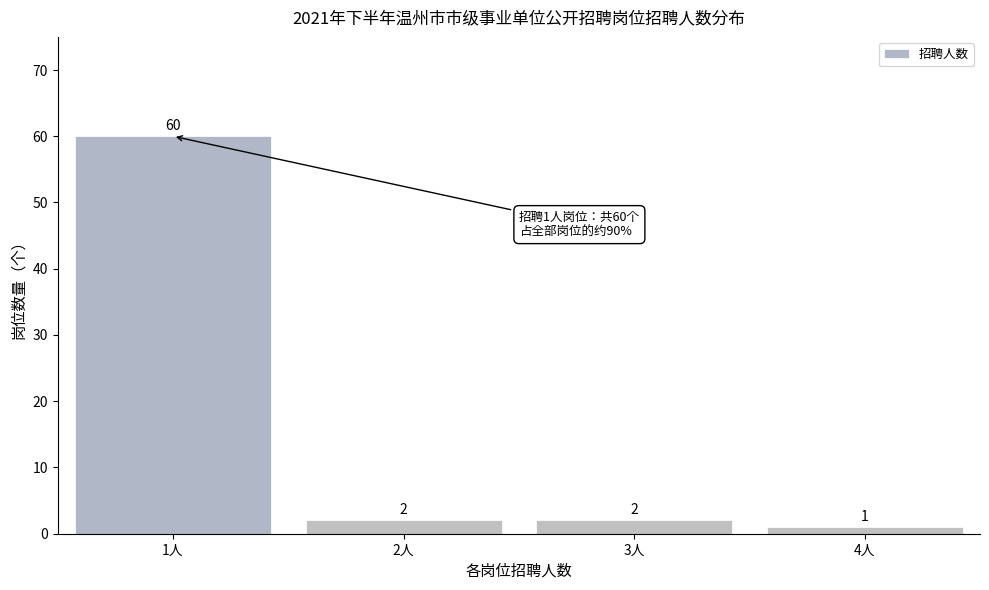

Reading right to left, list all the values displayed in this chart.

1	2	2	60